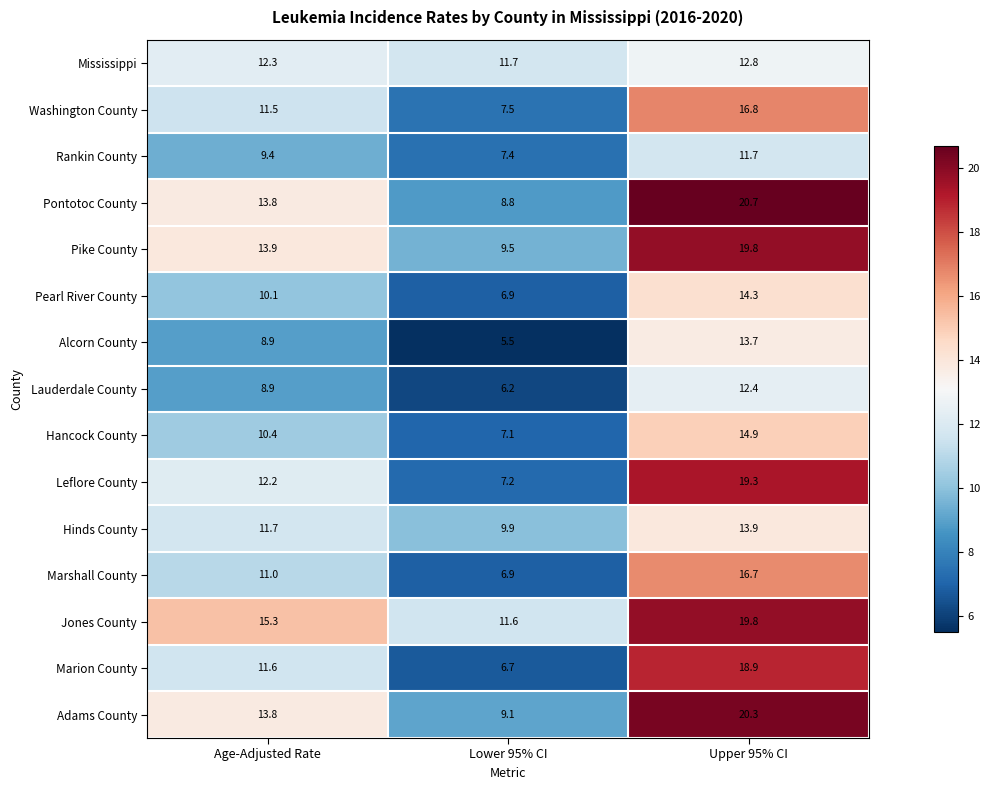

What is the spread (max minus min) of values at Age-Adjusted Rate?

6.4